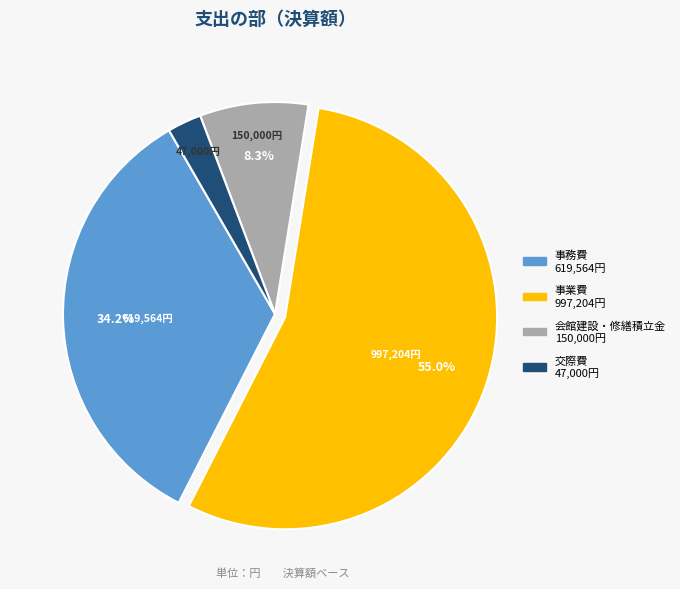

Does any single category account for the majority?

Yes